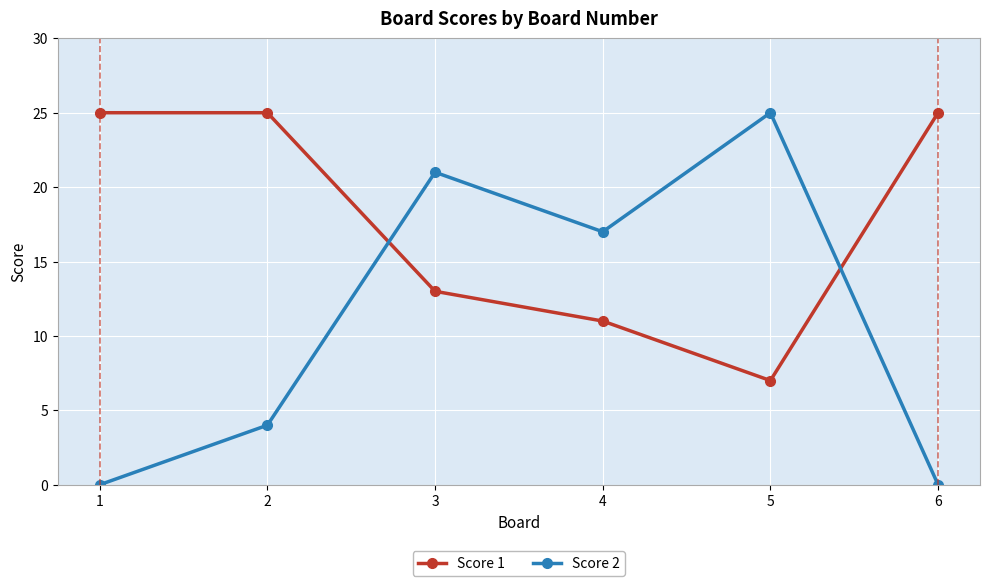

Is it true that Score 2 equals 11 at 4?

False